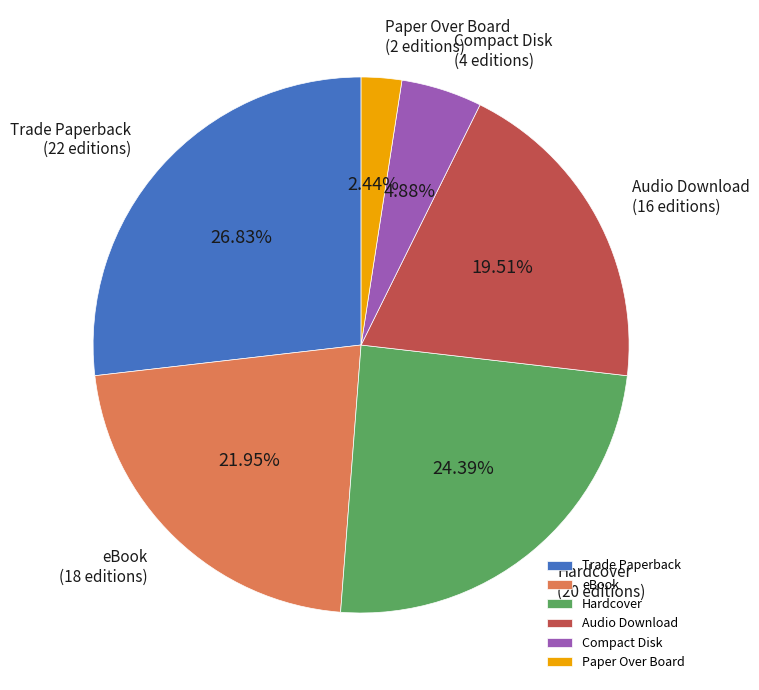

What is the ratio of the value at Hardcover to the value at Paper Over Board?

10.0